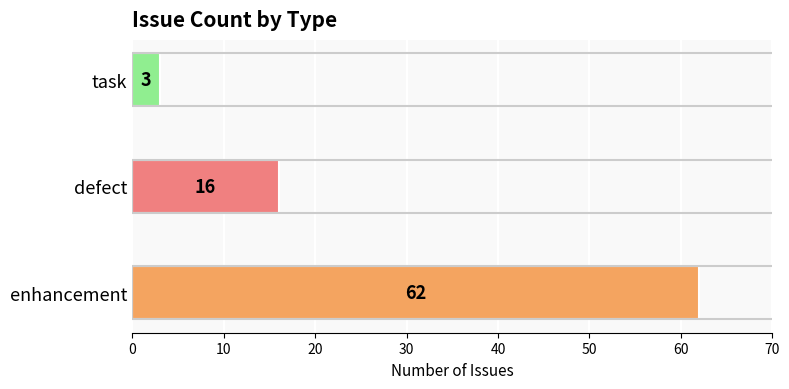

The value at defect is 16. True or false?

True